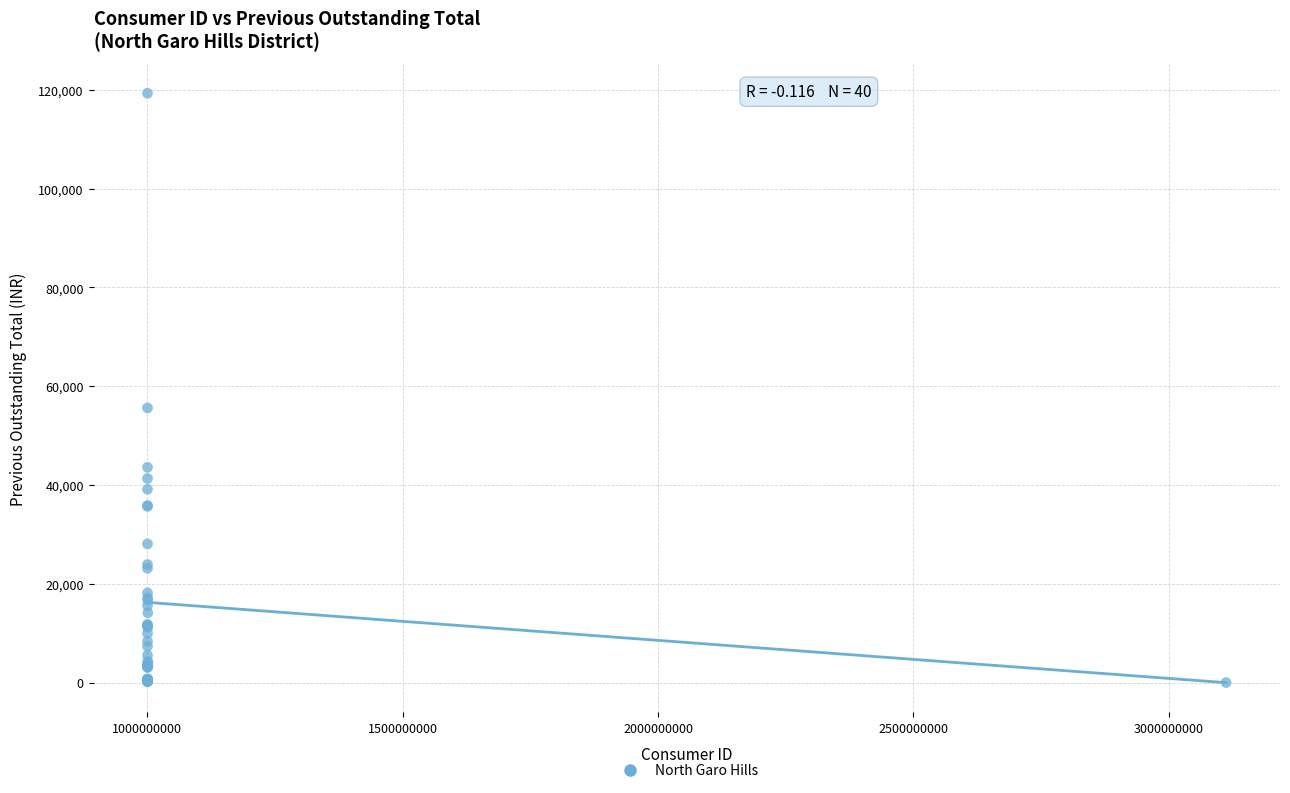

What Y value in the scatter plot is closest to 59652?

55597